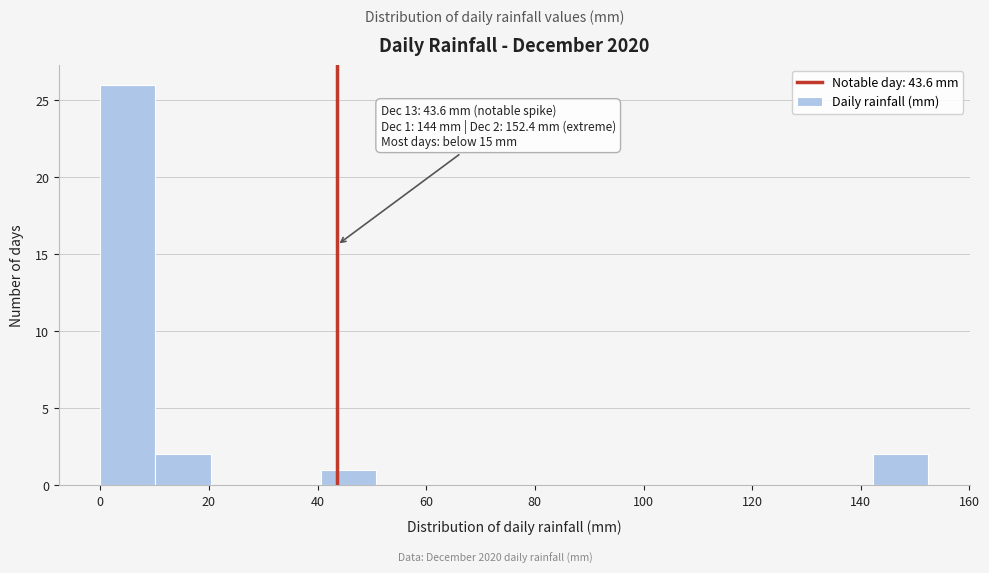

Over which range of the x-axis is the bar tallest?

0 to 10